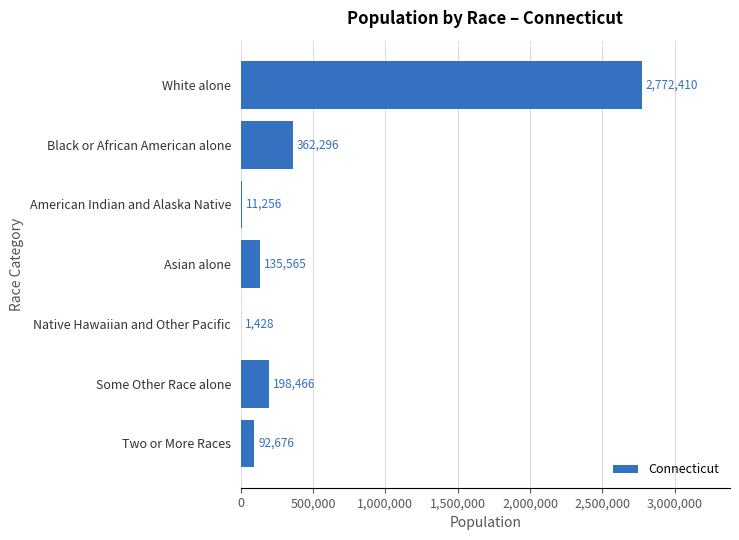

The value at Black or African American alone is 362296. True or false?

True